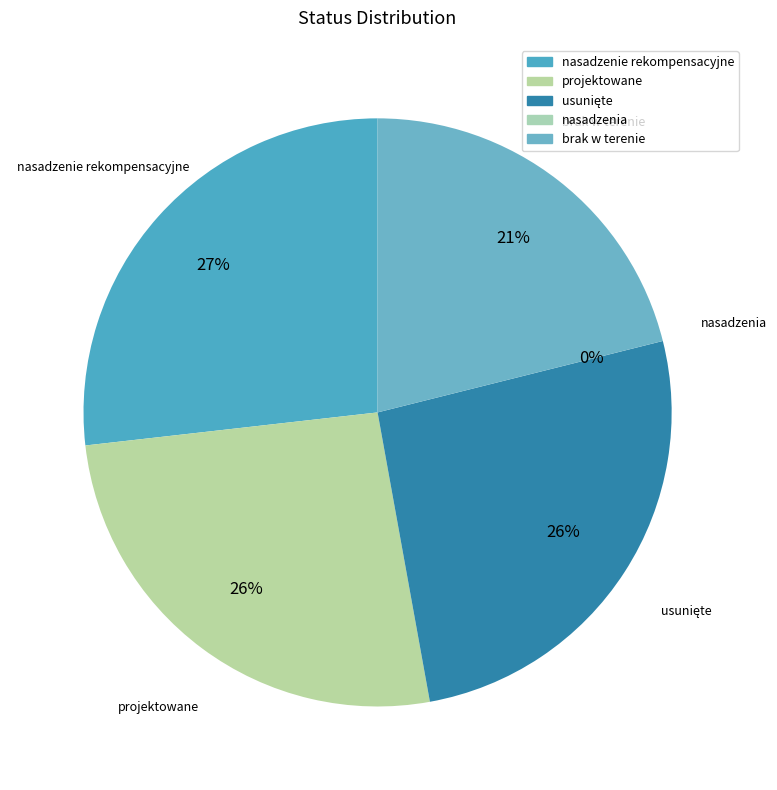

What is the largest slice in the pie chart?

nasadzenie rekompensacyjne